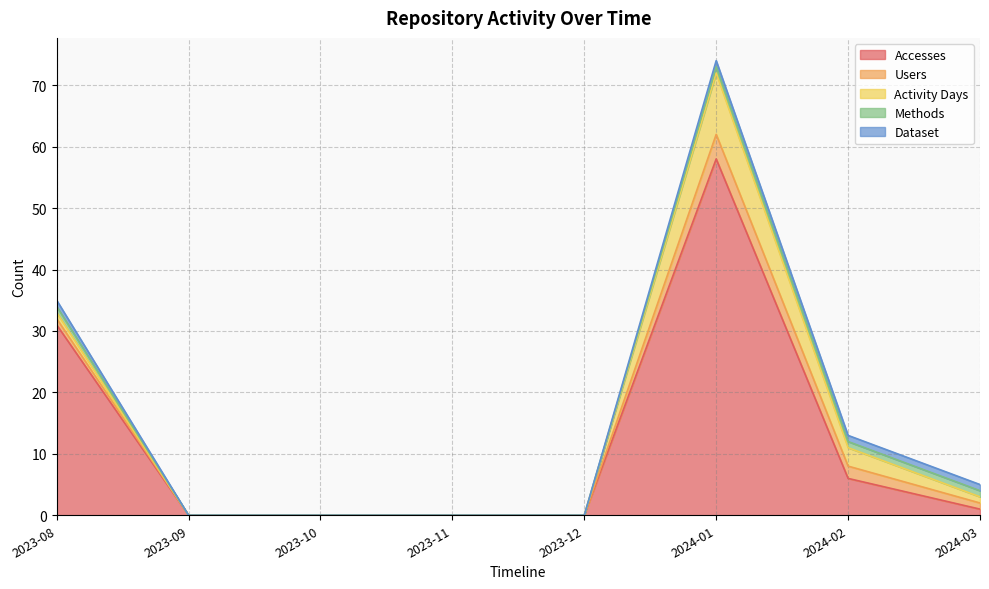

The Dataset series shows 1 at 2024-01. True or false?

True